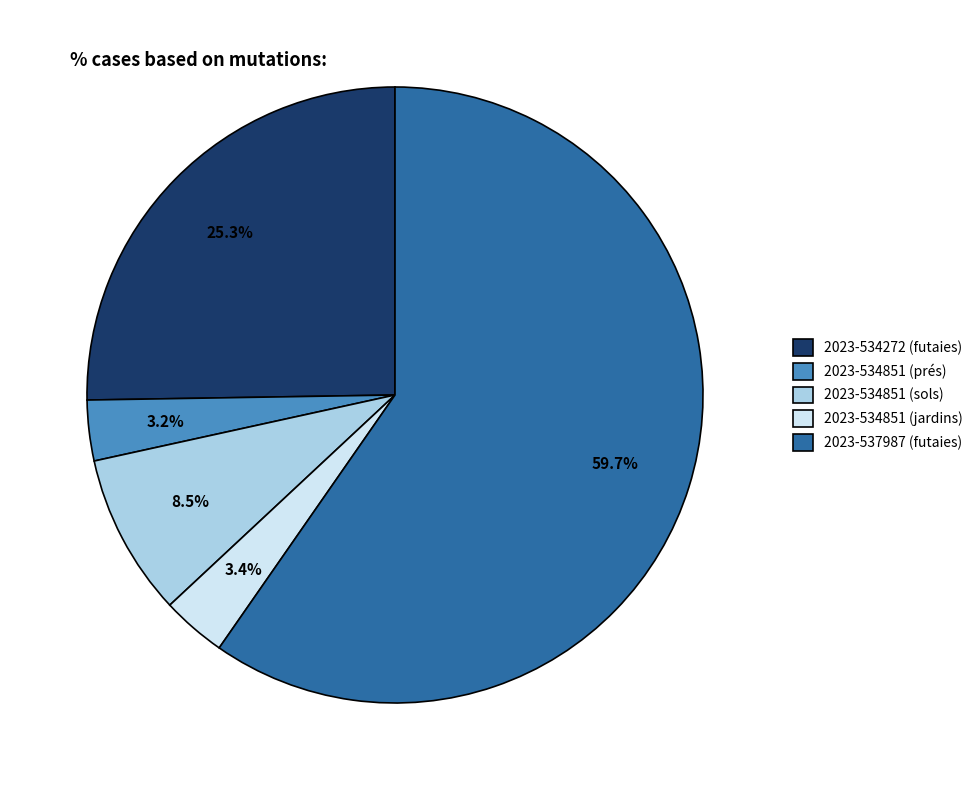

How many segments does this pie chart have?

5